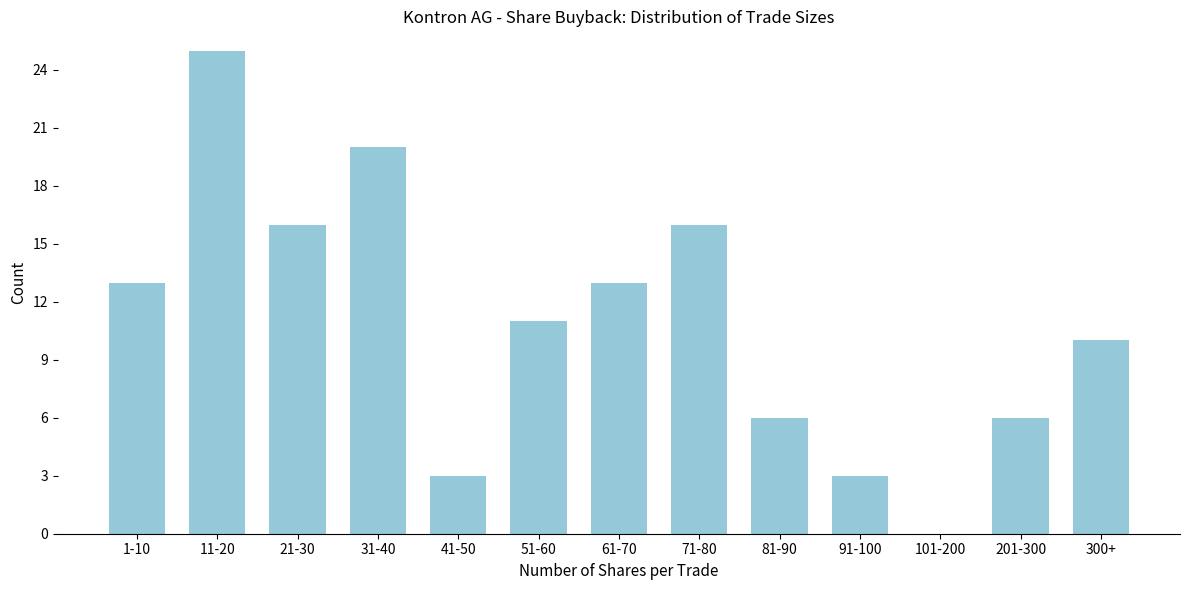

Reading left to right, extract all data points from this chart.

1-10=13	11-20=25	21-30=16	31-40=20	41-50=3	51-60=11	61-70=13	71-80=16	81-90=6	91-100=3	101-200=0	201-300=6	300+=10